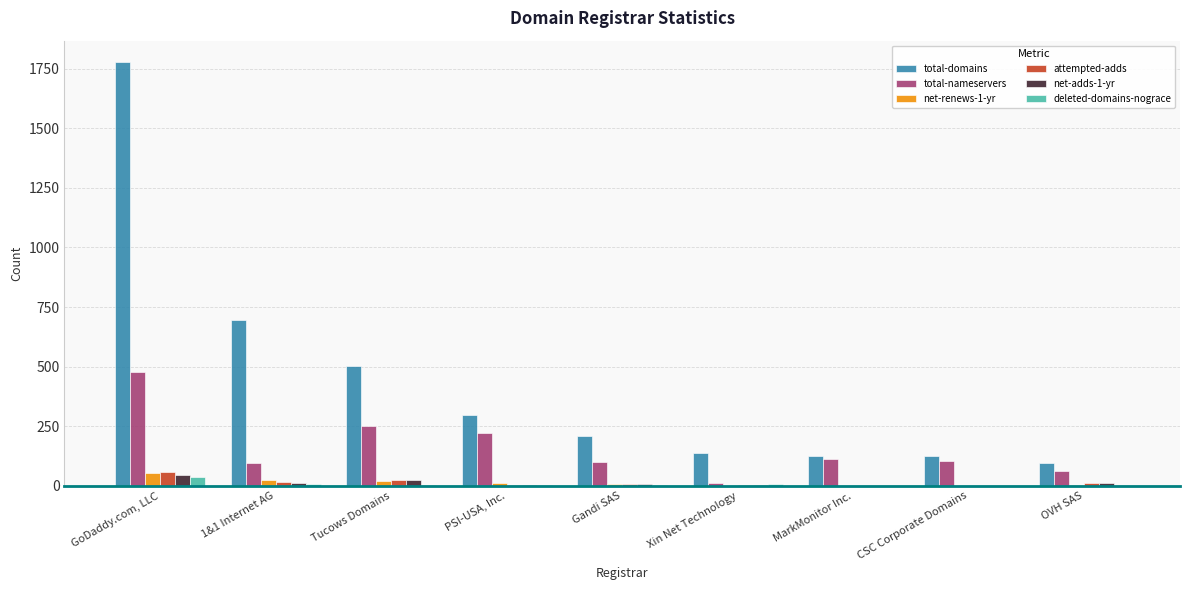

At which category is the sum across all series the highest?

GoDaddy.com, LLC